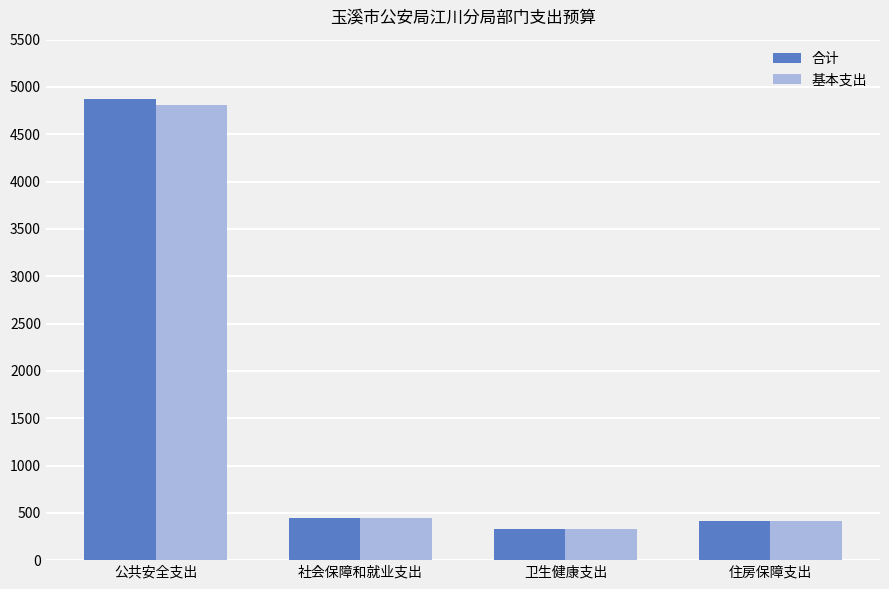

What is the lowest value of the 合计 series?

329.7